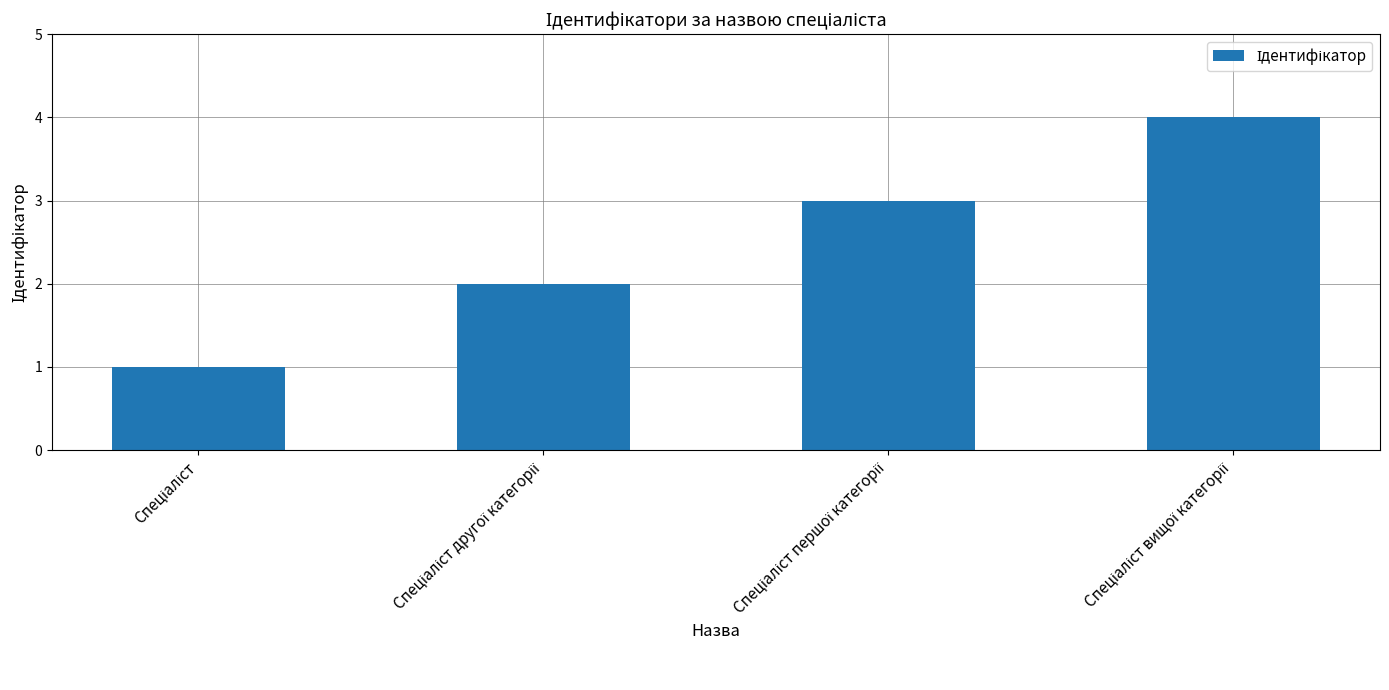

What is the value of the 2nd bar from the left?

2